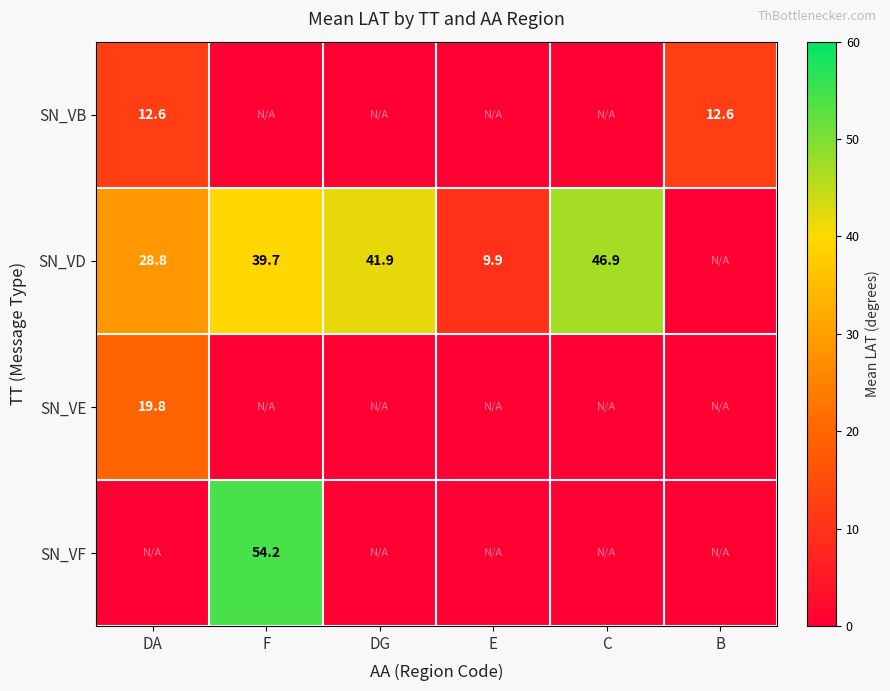

What is the sum of the SN_VD values at C and E?

56.8